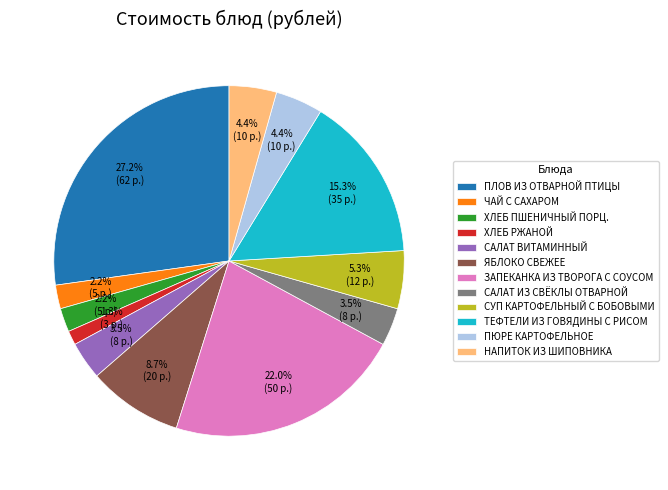

What is the largest slice in the pie chart?

ПЛОВ ИЗ ОТВАРНОЙ ПТИЦЫ